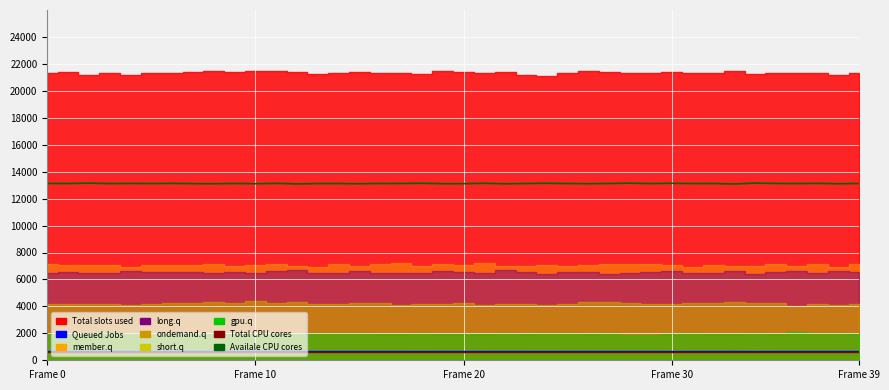

True or false: Total CPU cores and Availale CPU cores cross at least once.

False